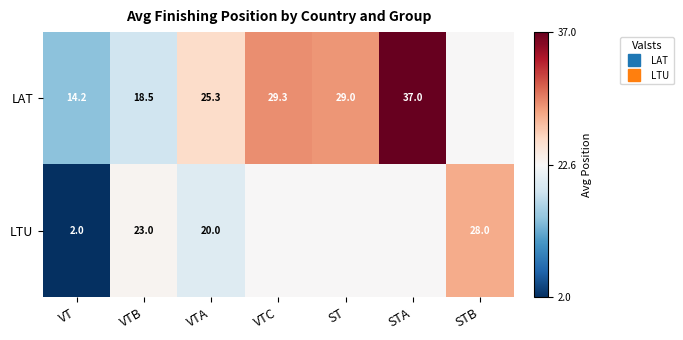

List the series in order of their peak value, highest first.

LAT, LTU